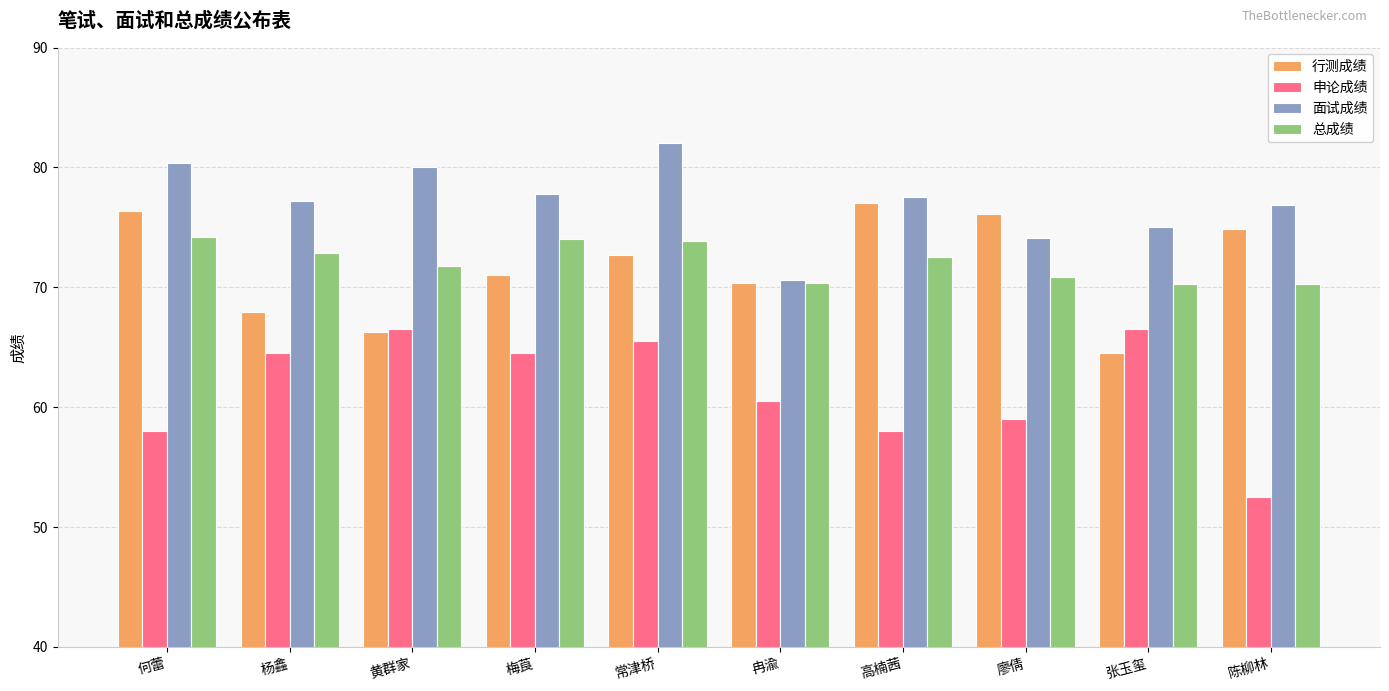

The value of 面试成绩 at 杨鑫 is 129.8. True or false?

False